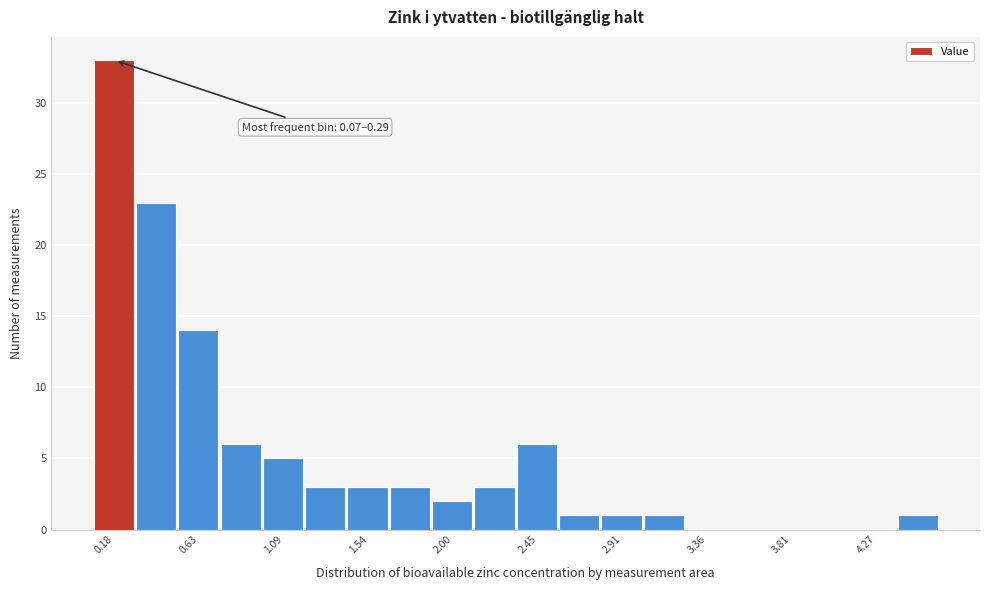

Which range on the x-axis has the tallest bar?

0.05 to 0.30